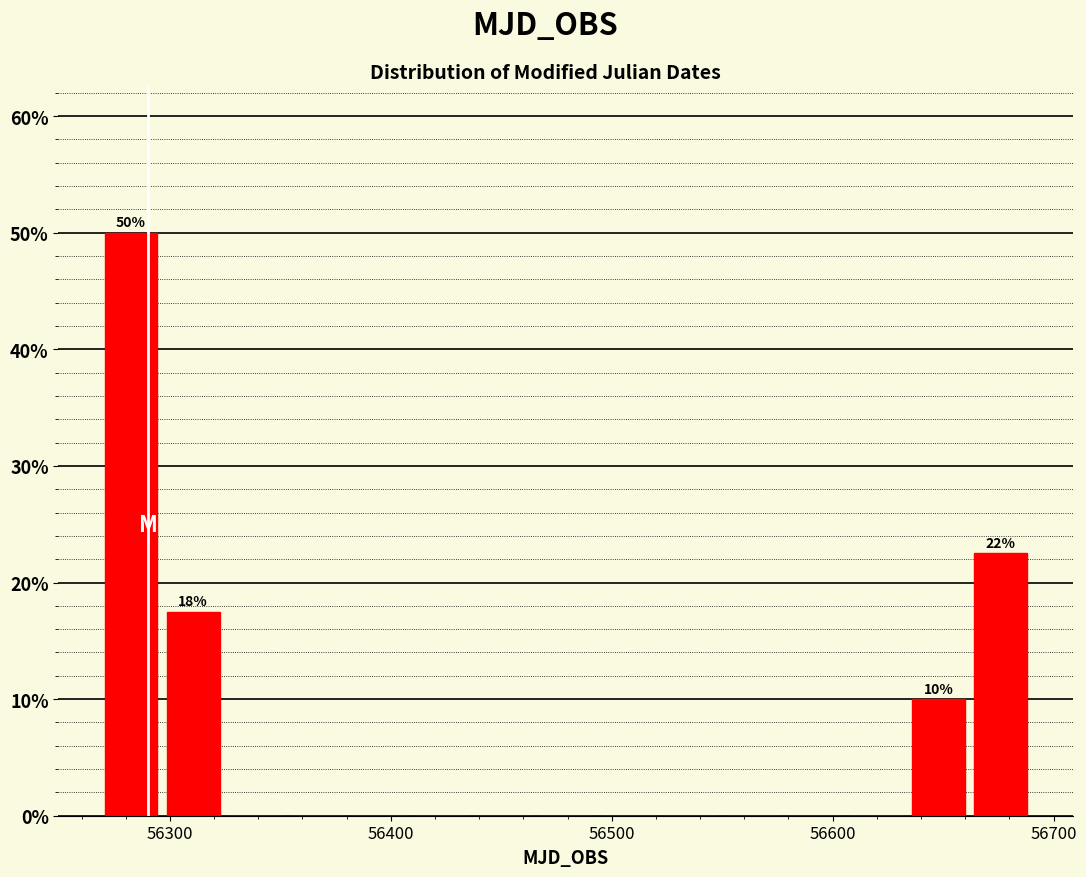

Read against the x-axis, roughly where is the centre of the tallest bar?

56280